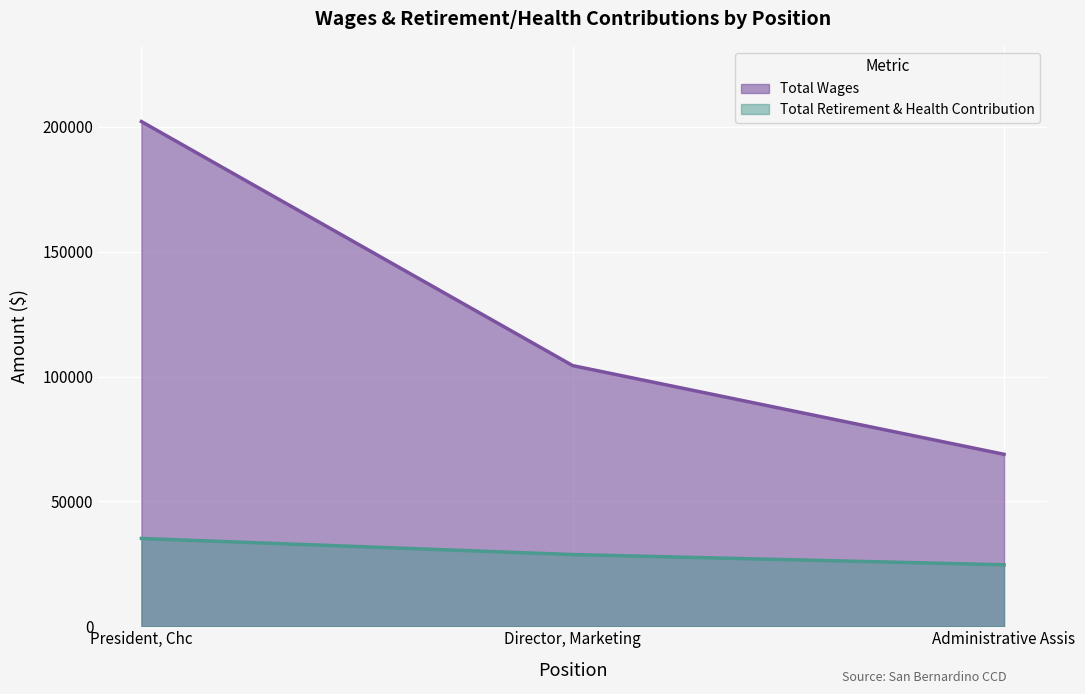

What is the difference between the Total Retirement & Health Contribution values at Administrative Assis and President, Chc?

10547